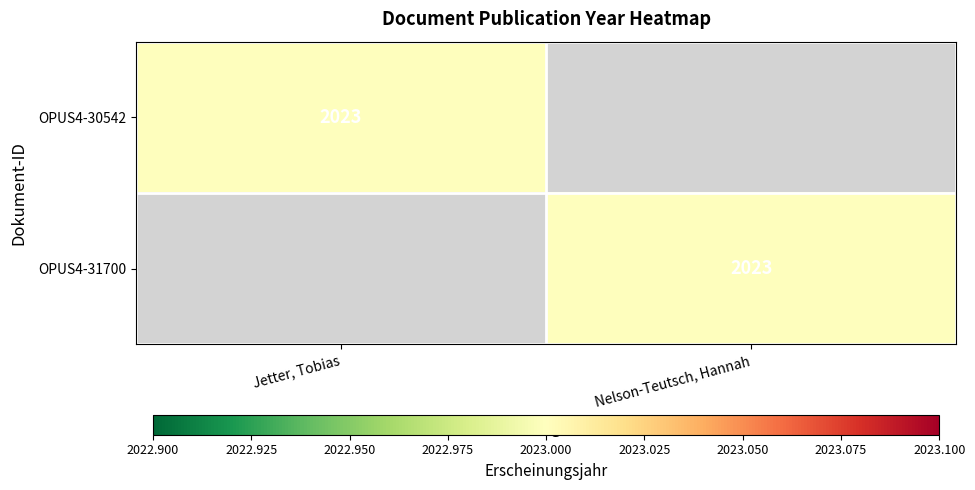

The value of OPUS4-30542 at Jetter, Tobias is 2023. True or false?

True